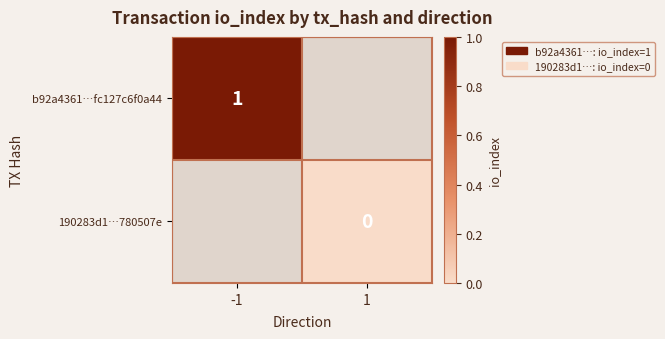

The value of b92a4361…fc127c6f0a44 at -1 is 1. True or false?

True